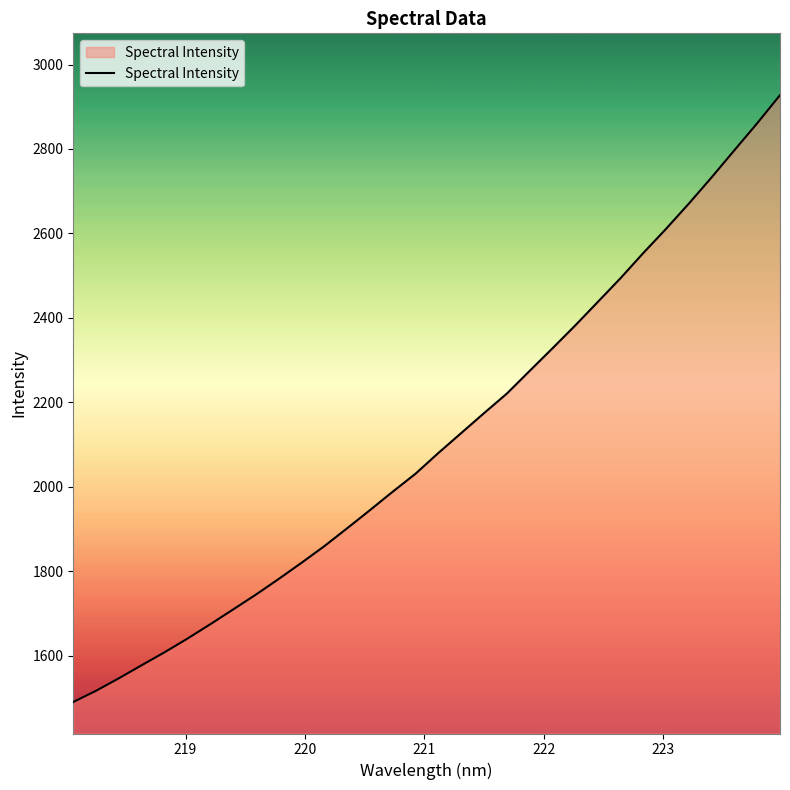

What is the difference between the maximum and minimum values?

1436.5